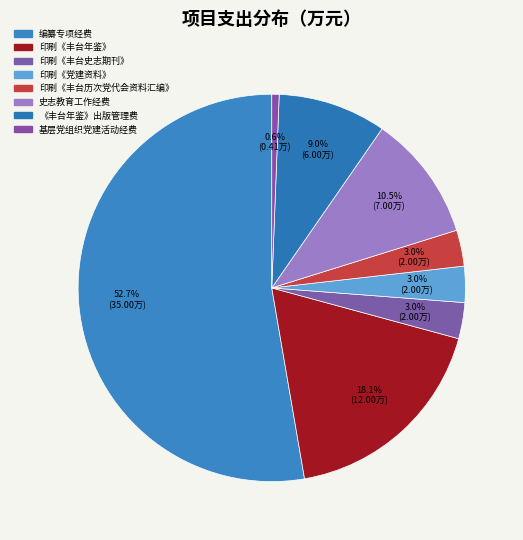

What is the total percentage of 印刷《丰台历次党代会资料汇编》 and 史志教育工作经费?

13.6%